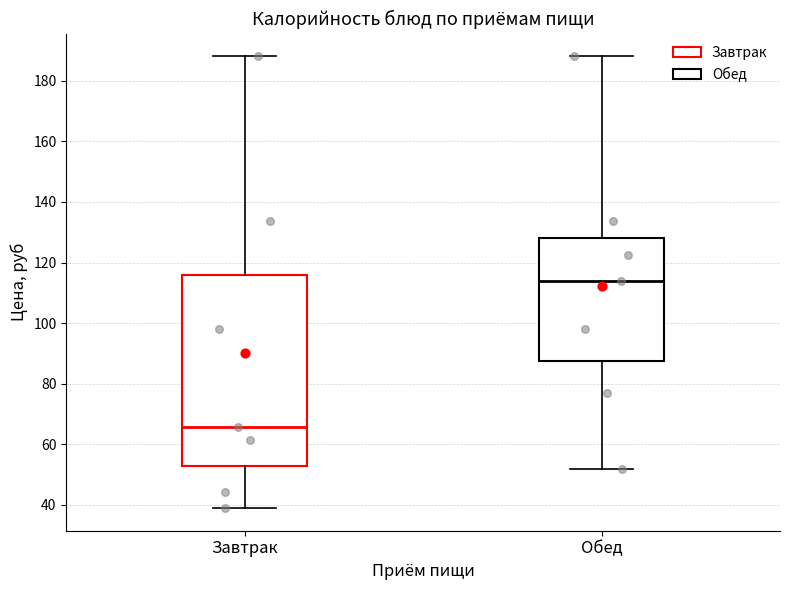

Which box is the tallest, from its lower edge to its upper edge?

Завтрак